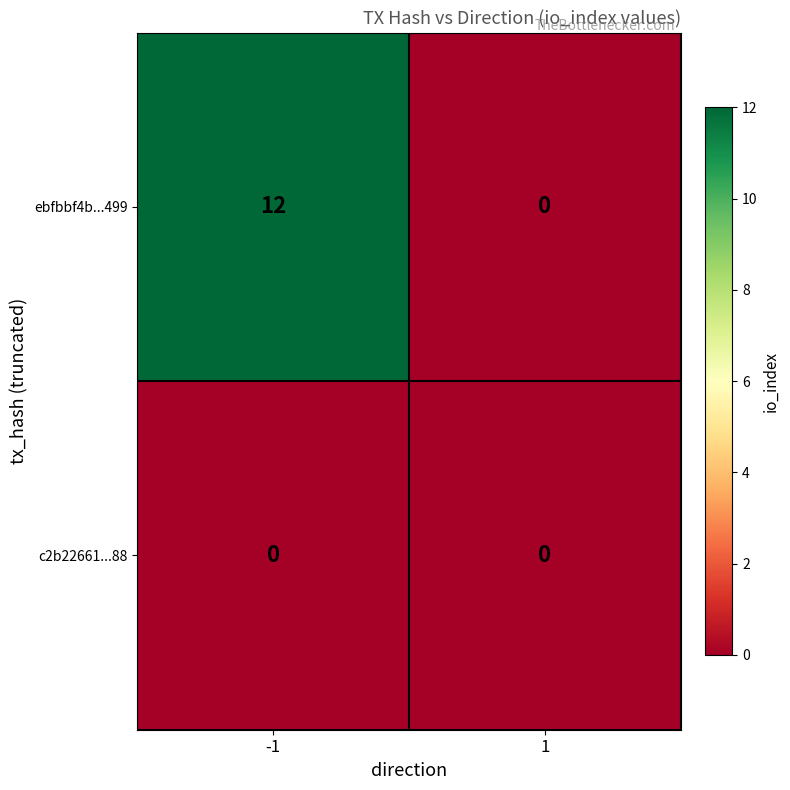

What is the difference between the highest and lowest values at -1?

12